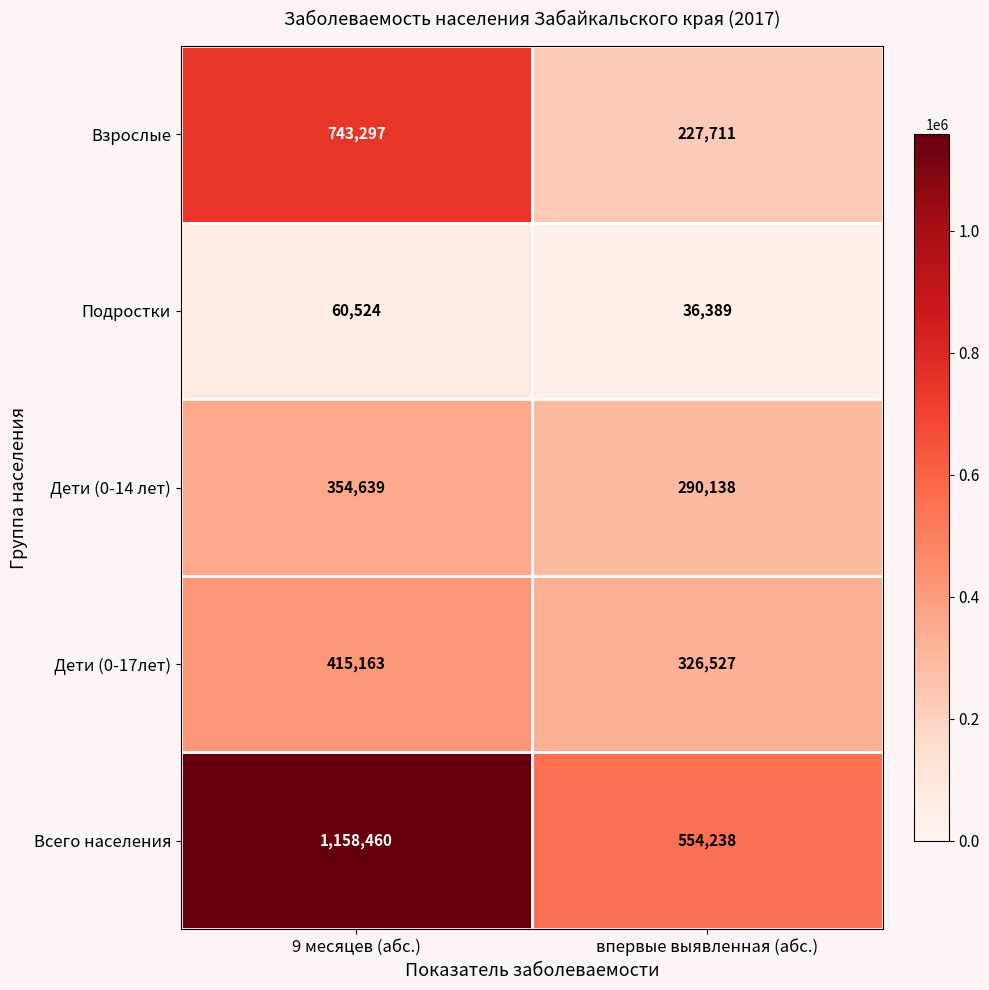

True or false: Взрослые has a value of 227711 at впервые выявленная (абс.).

True